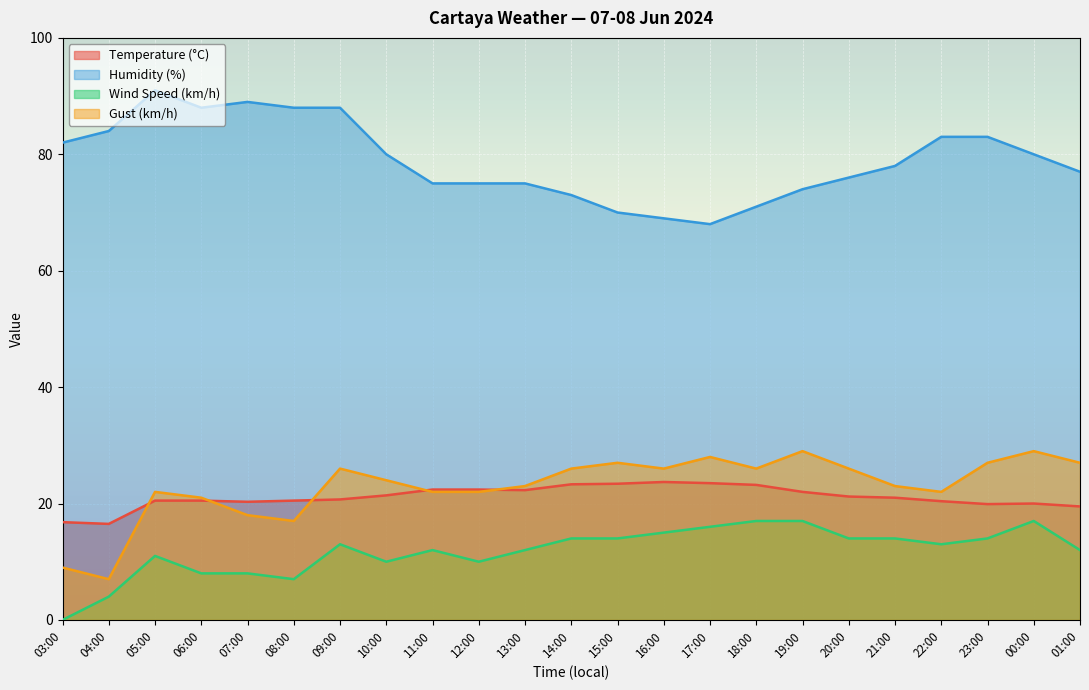

Is it true that Humidity (%) equals 75.0 at 11:00?

True